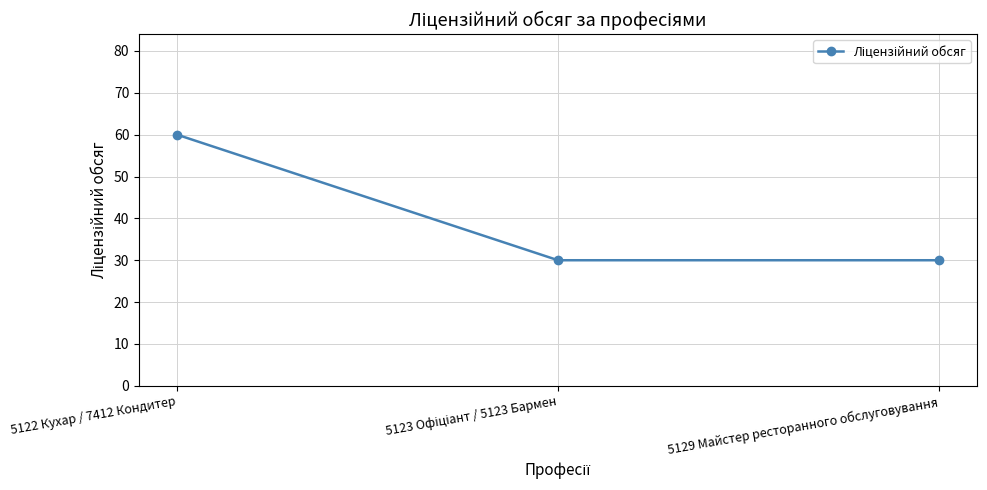

Is this an area chart (filled region under the line)?

No